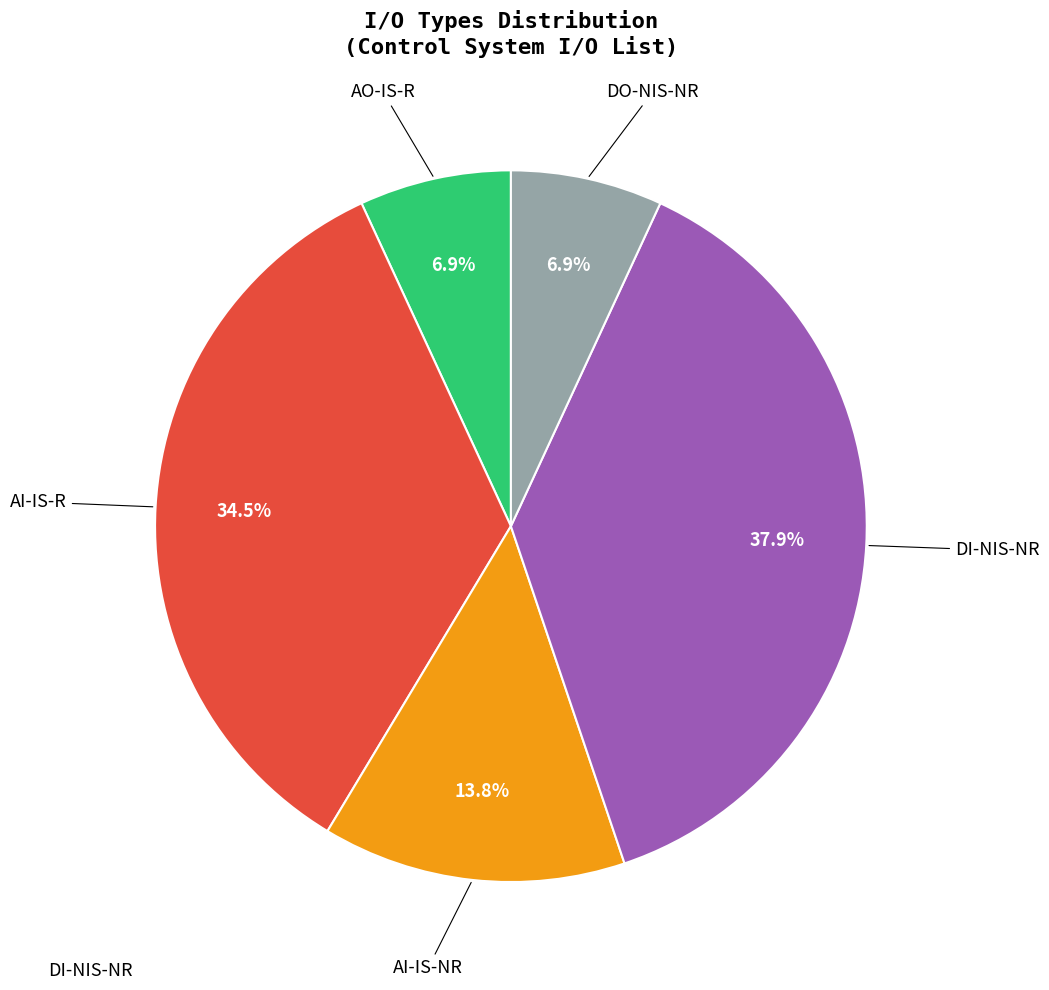

How many slices are in this pie chart?

5